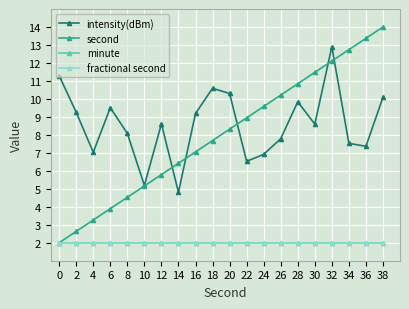

True or false: fractional second has more than 1 points higher than both neighbors.

False